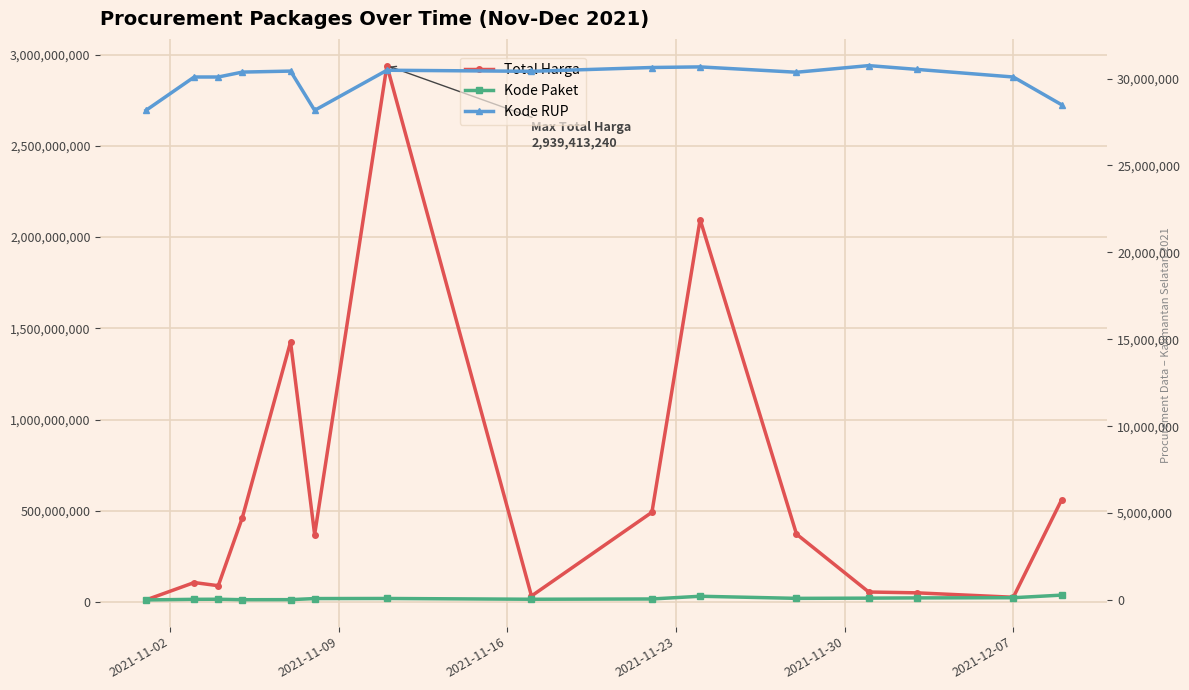

After their last crossing, which series has the higher values: Kode RUP or Total Harga?

Total Harga